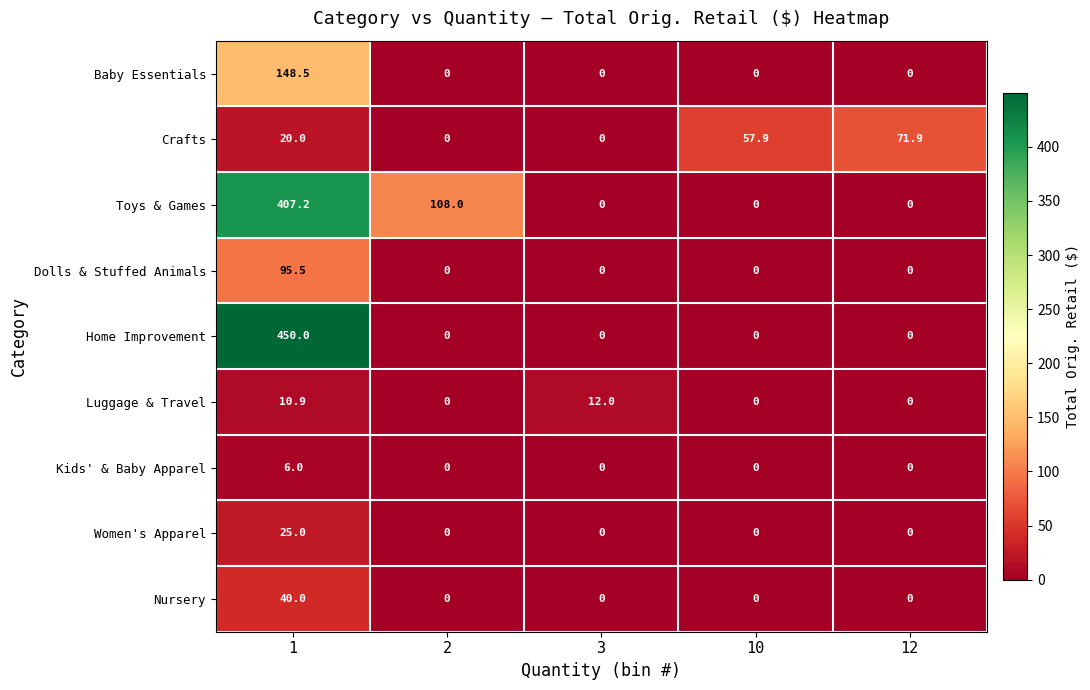

Which series has the largest total across all categories?

Toys & Games